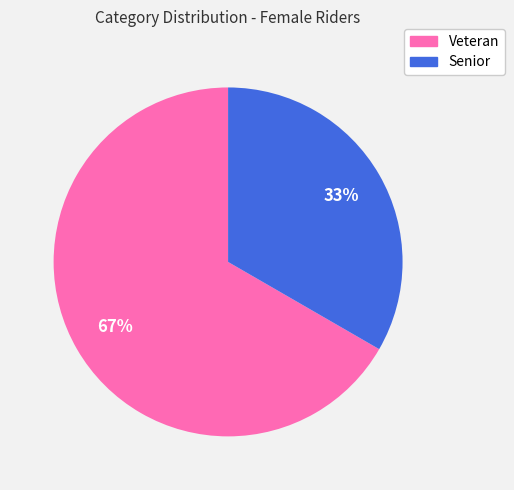

Is there any slice that represents more than half of the pie?

Yes